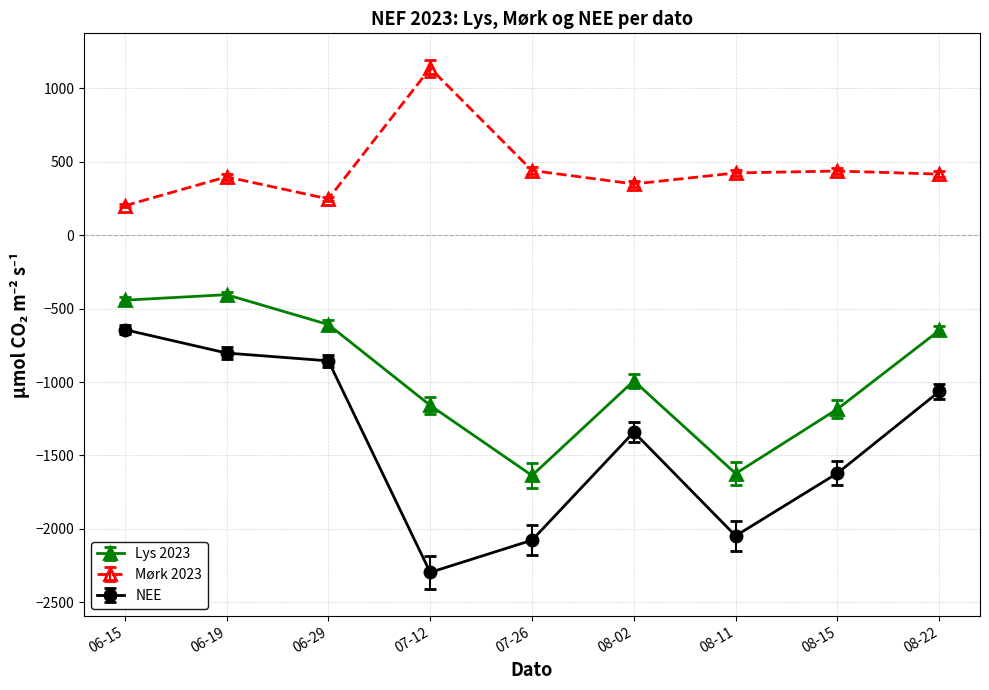

List the series in order of their peak value, highest first.

Mørk 2023, Lys 2023, NEE